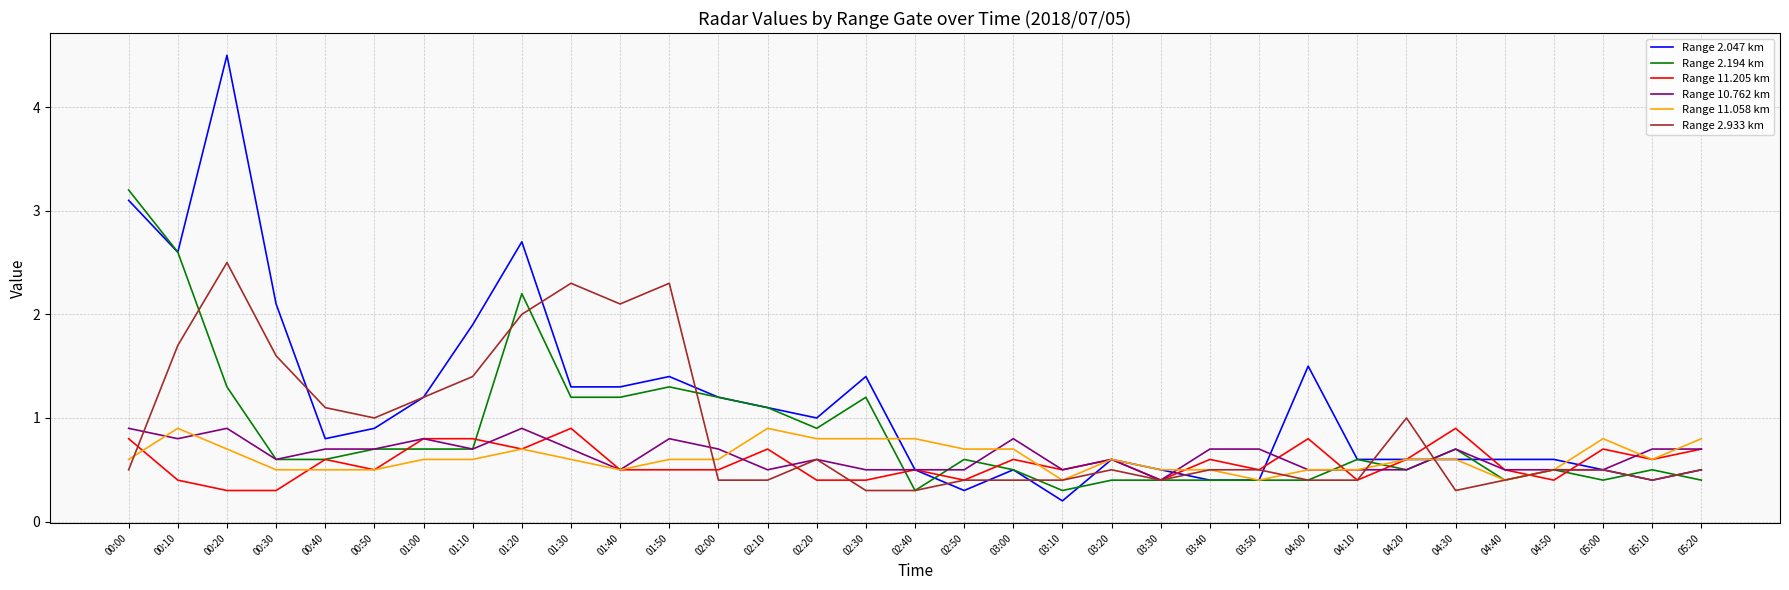

Which series has the largest range (max minus min)?

Range 2.047 km